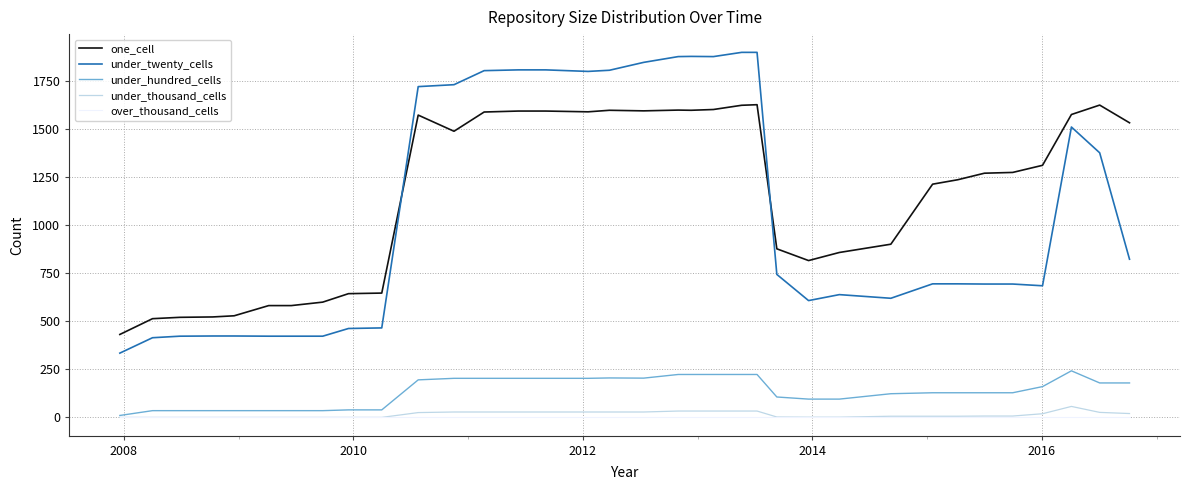

Which series has the largest range (max minus min)?

under_twenty_cells